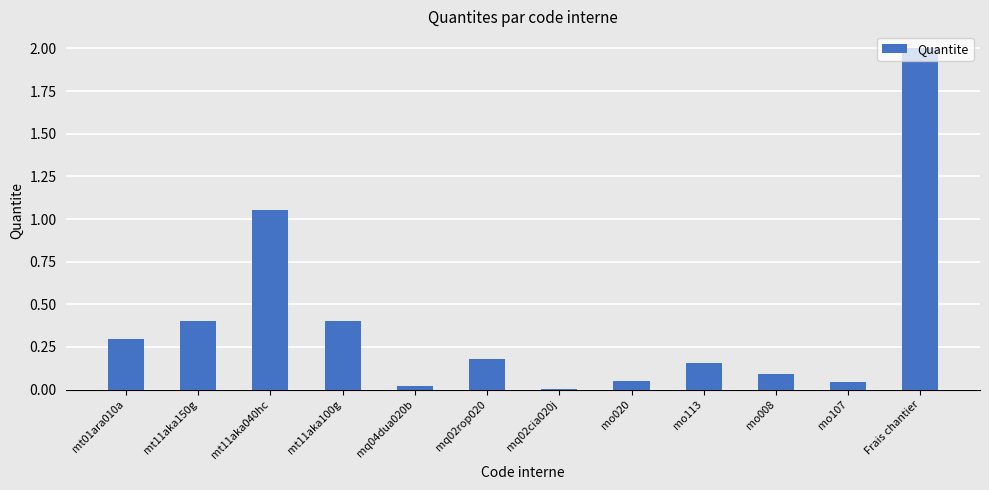

Is it true that the value at mq02rop020 is 0.2?

True